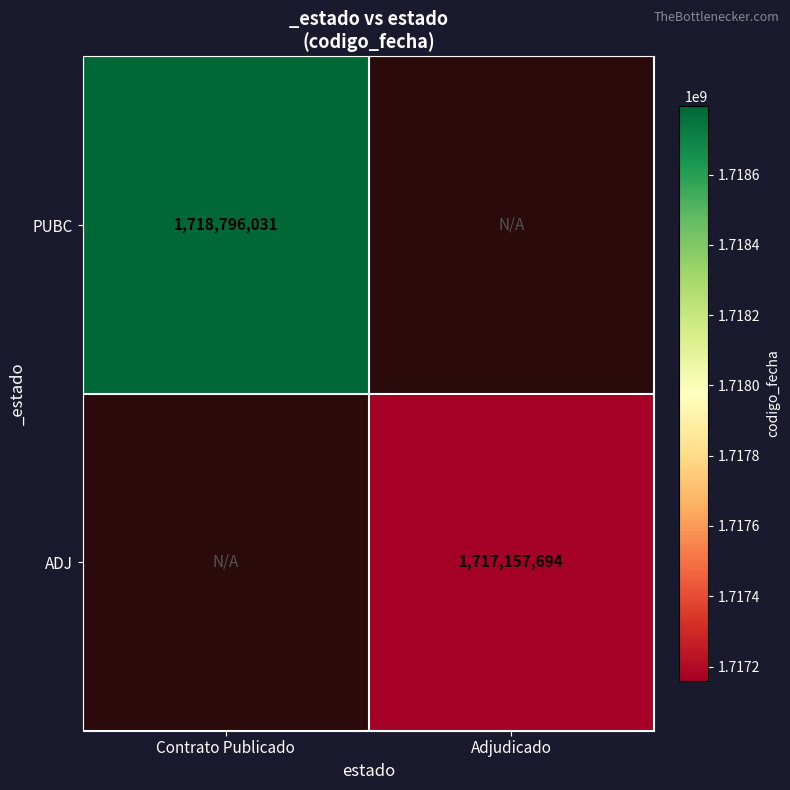

The ADJ series shows 2477869058 at Adjudicado. True or false?

False